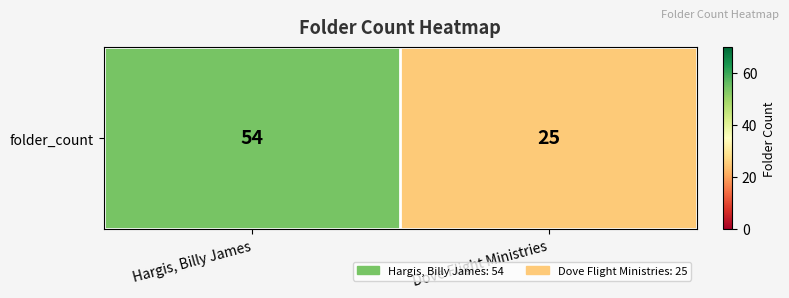

List the labels in order of value, smallest first.

Dove Flight Ministries, Hargis, Billy James